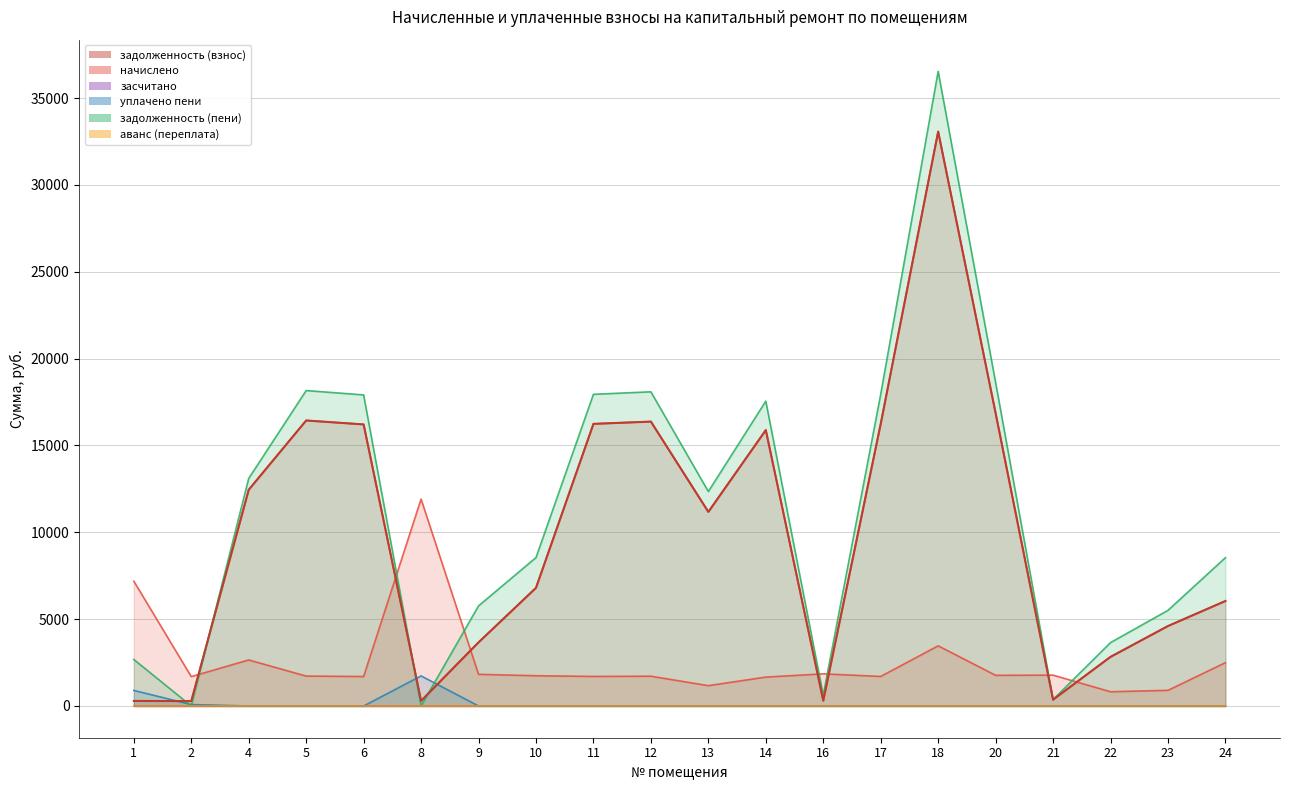

Between 22 and 16, which is larger?

22